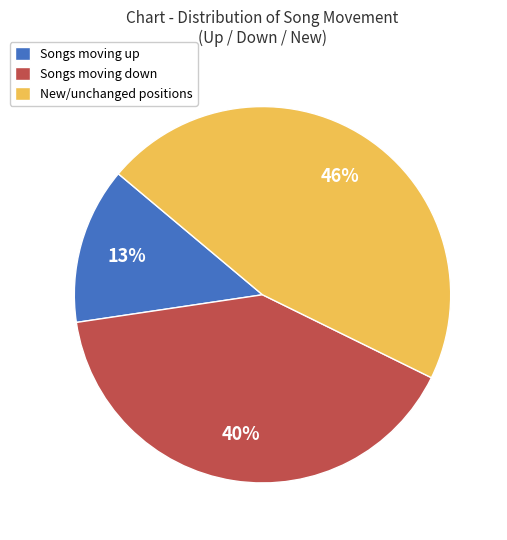

Combined, do New/unchanged positions and Songs moving up account for over 50%?

Yes